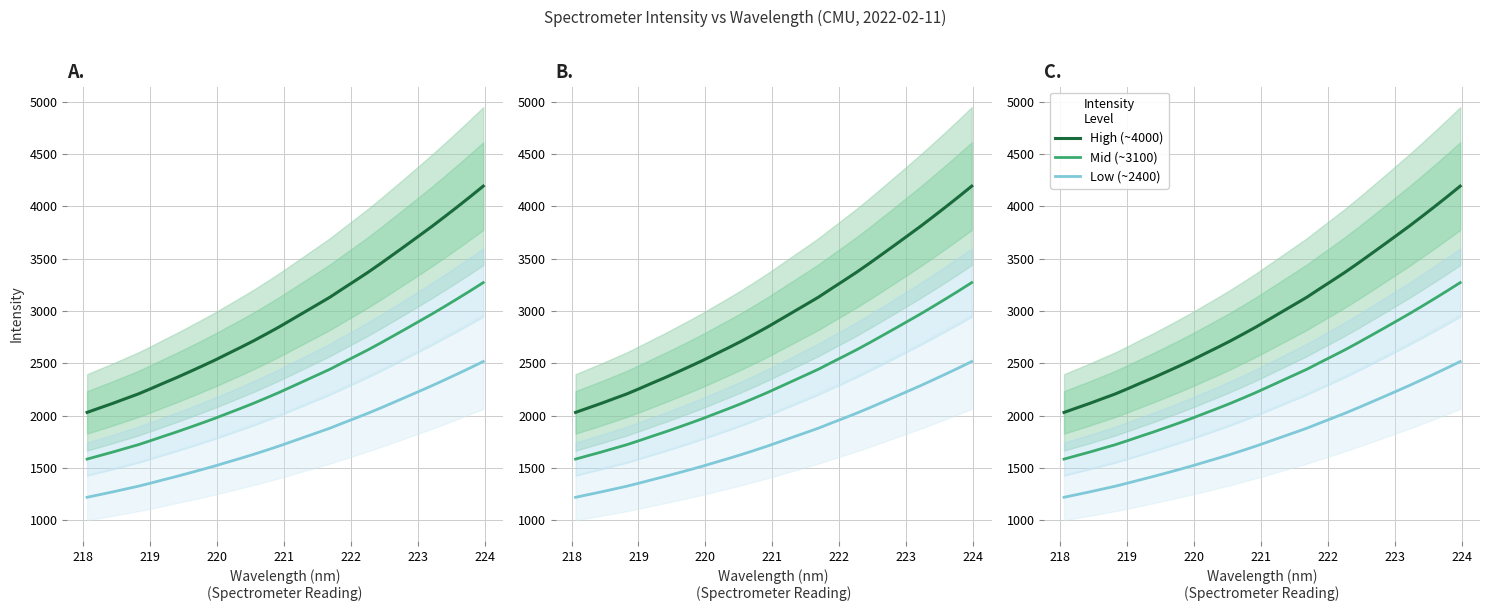

True or false: Intensity (high) and Intensity (low) intersect in this chart.

False